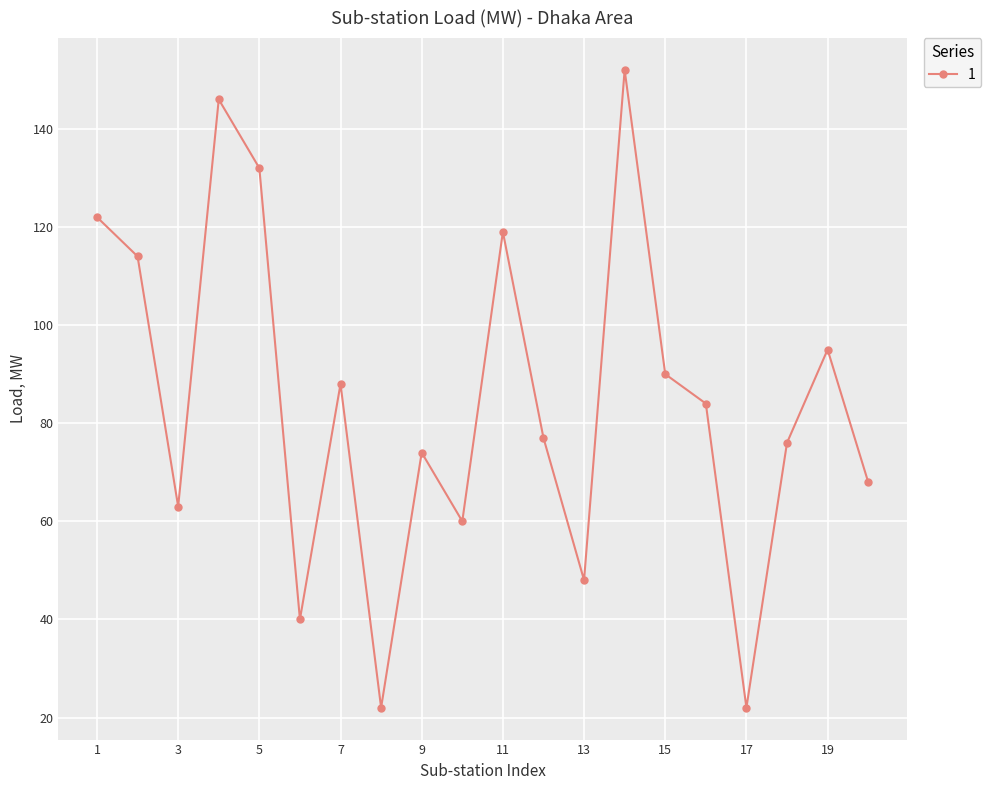

How many lines are shown in the chart?

1